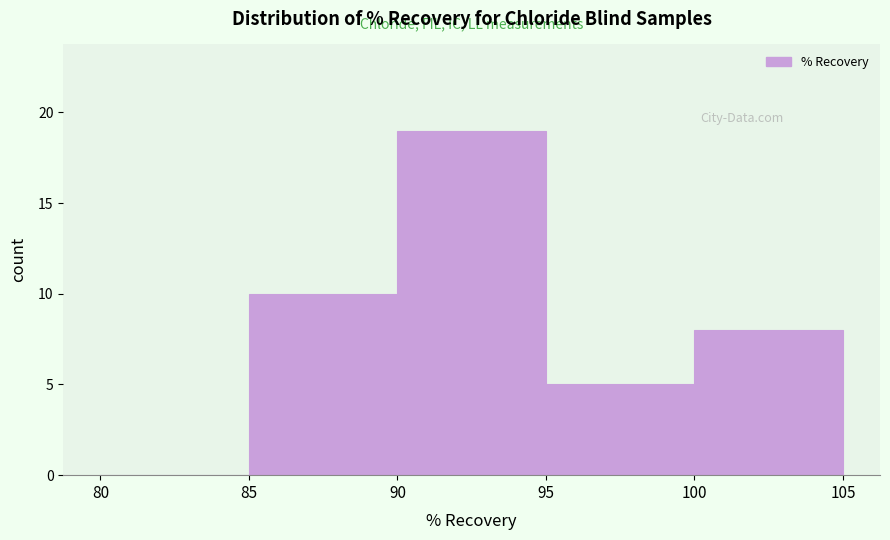

Reading left to right, transcribe this chart: for each bar, give the range it covers on the x-axis and its height. The values are not printed on the chart, so give them approximately, as read against the axis.

80 to 85: 0
85 to 90: 10
90 to 95: 19
95 to 100: 5
100 to 105: 8